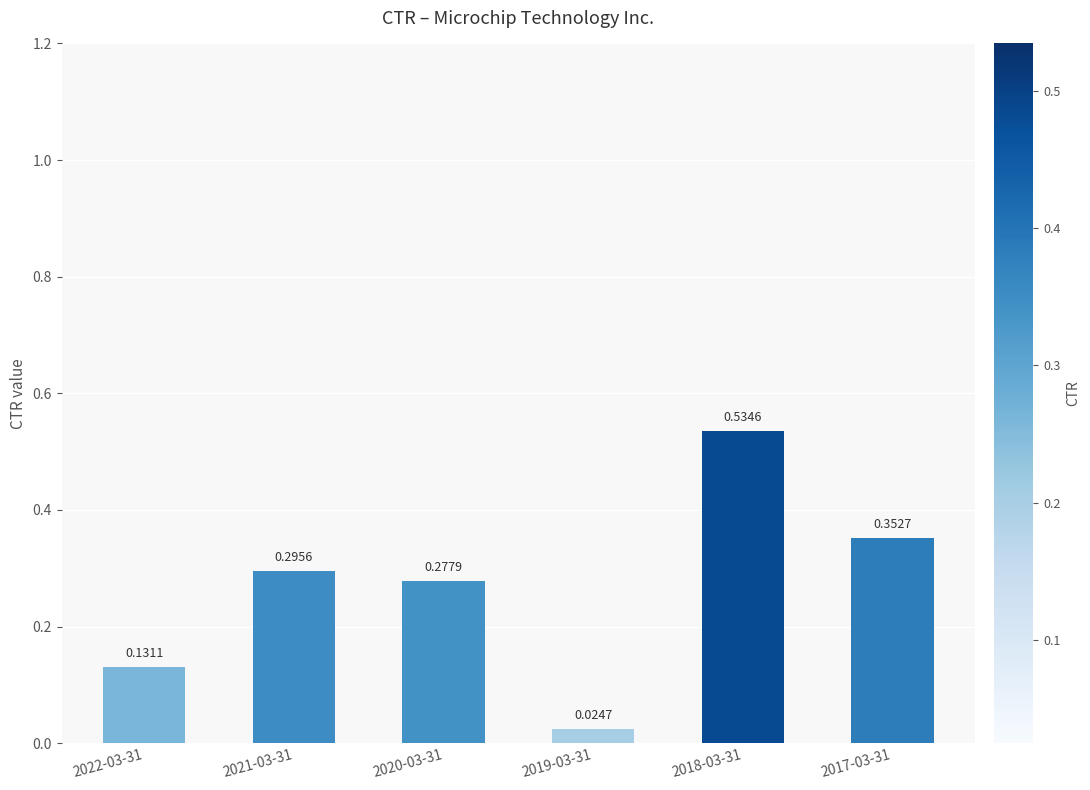

What is the sum of all values?

1.6